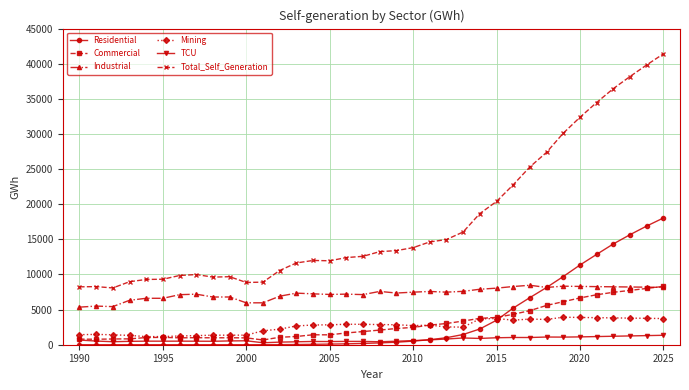

What is the lowest value of the Total_Self_Generation series?

8082.9